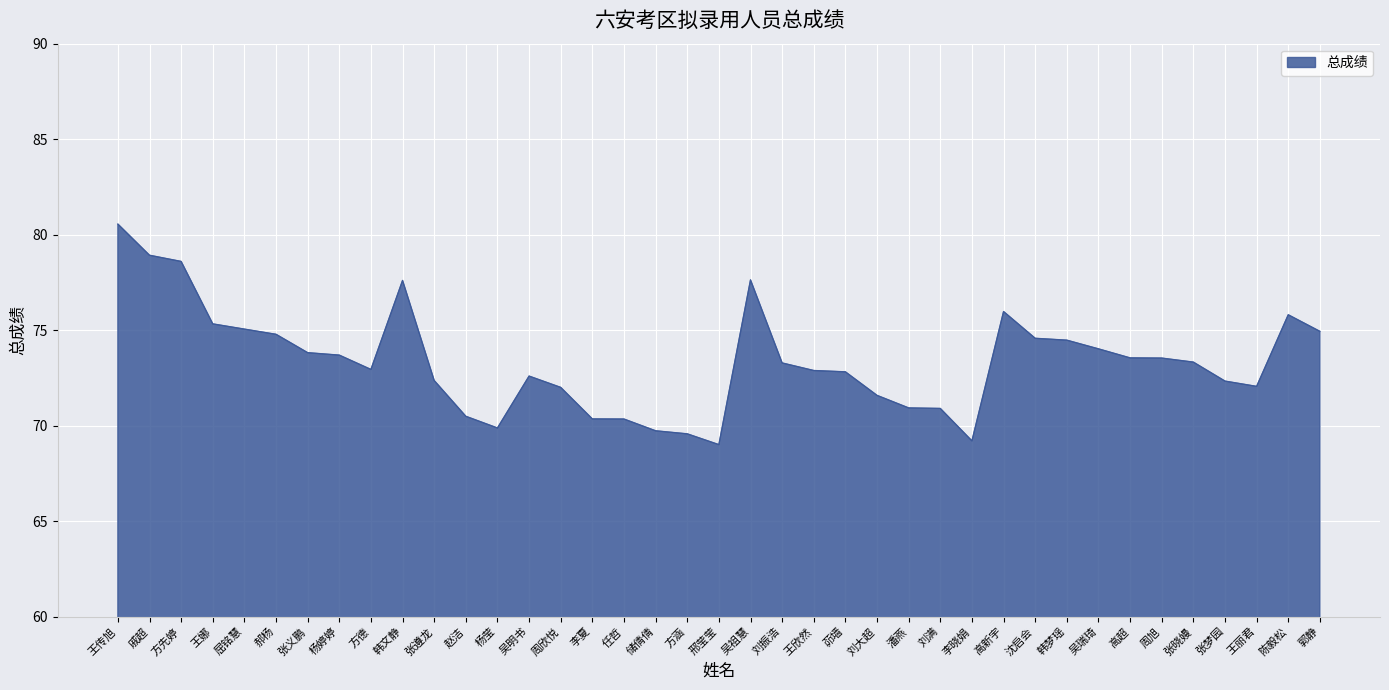

True or false: the data shows 49.0 at 吴祖慧.

False